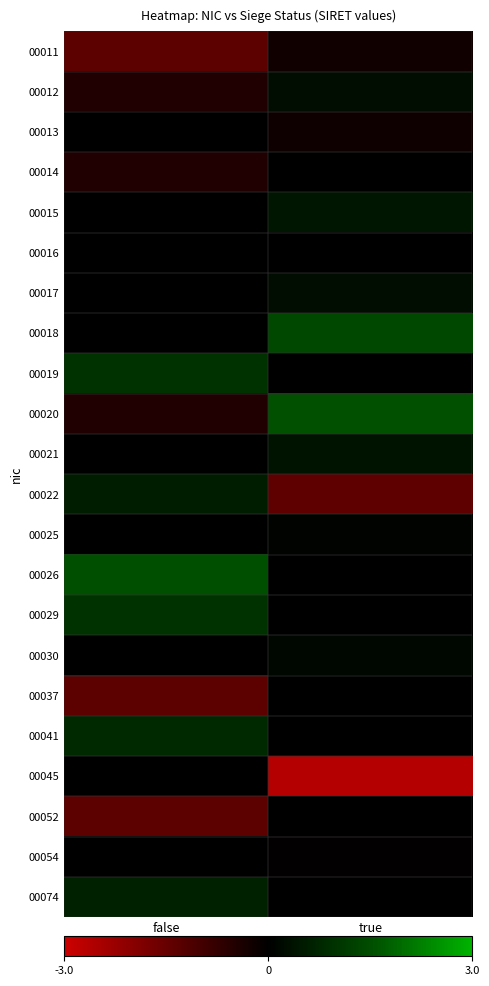

Rank the series at false from lowest to highest value.

00011, 00037, 00052, 00014, 00012, 00020, 00013, 00015, 00016, 00017, 00018, 00021, 00025, 00030, 00045, 00054, 00022, 00074, 00041, 00029, 00019, 00026